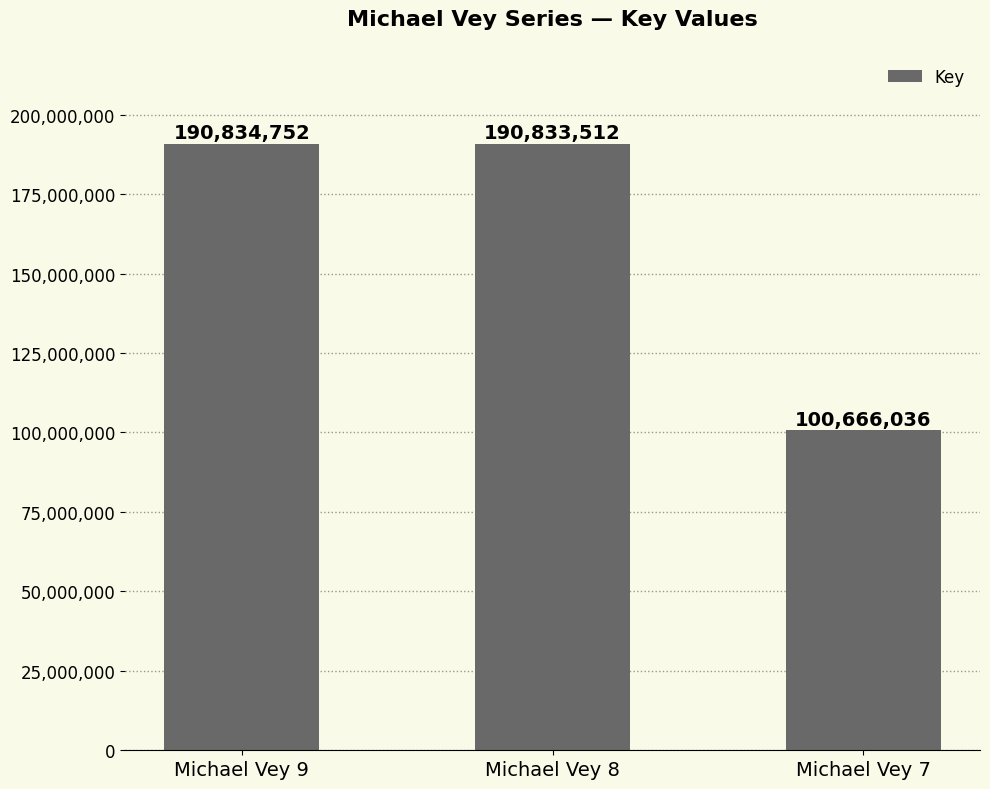

Which label corresponds to the smallest value in the chart?

Michael Vey 7